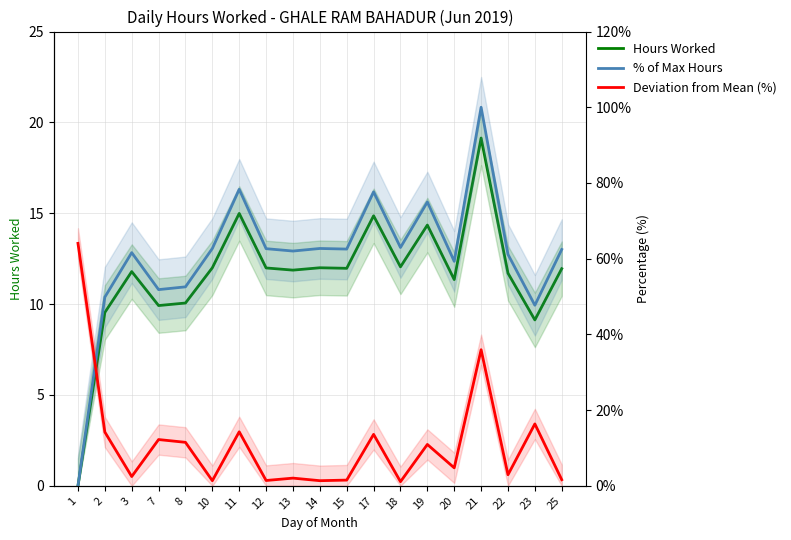

At which category does the chart reach its peak across all series?

21